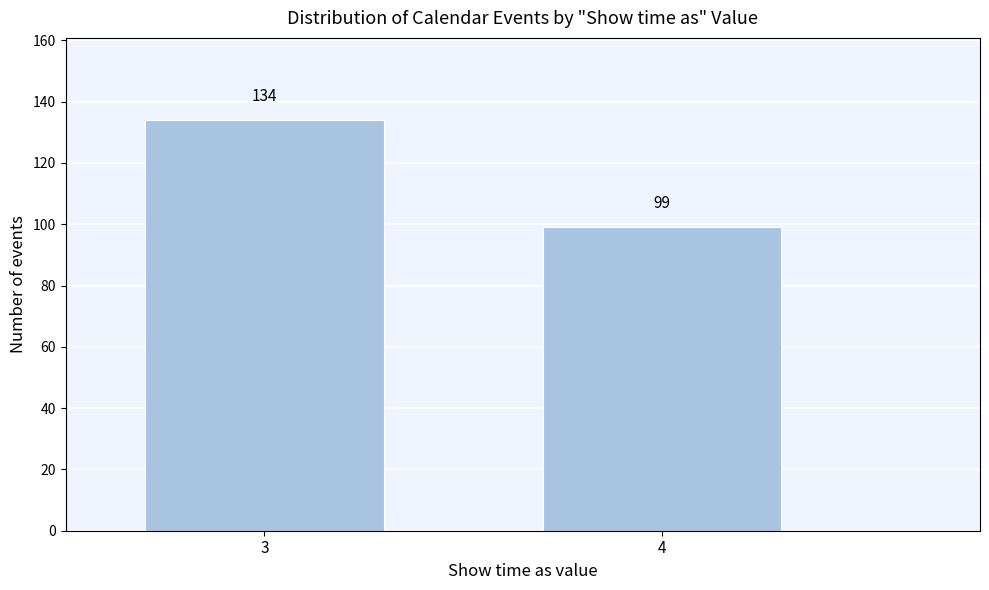

Reading right to left, list all the values displayed in this chart.

99	134